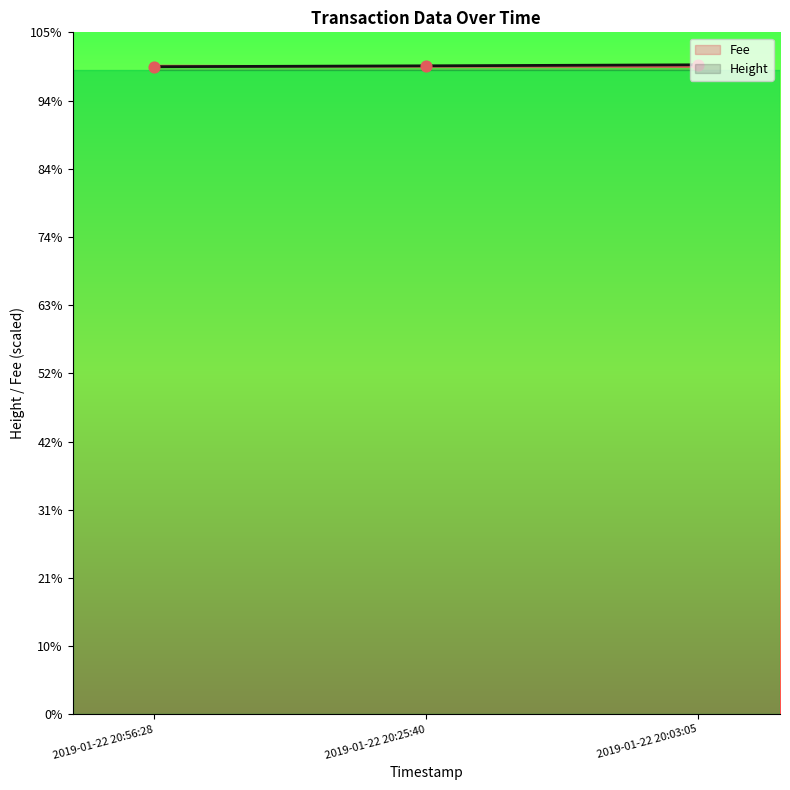

Approximately how many times larger is the value at 2019-01-22 20:56:28 compared to 2019-01-22 20:25:40?

1.0